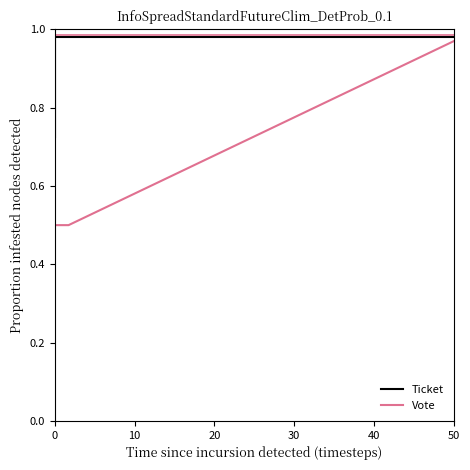

List the series in order of their overall mean, highest first.

Ticket, Vote